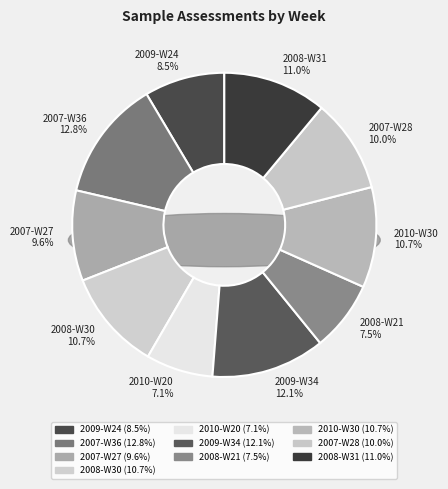

To the nearest percent, what is the combined percentage of 2010-W20 and 2009-W24?

16%